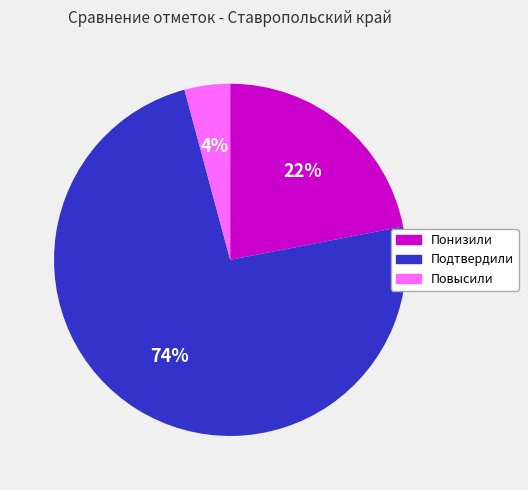

How many slices are in this pie chart?

3